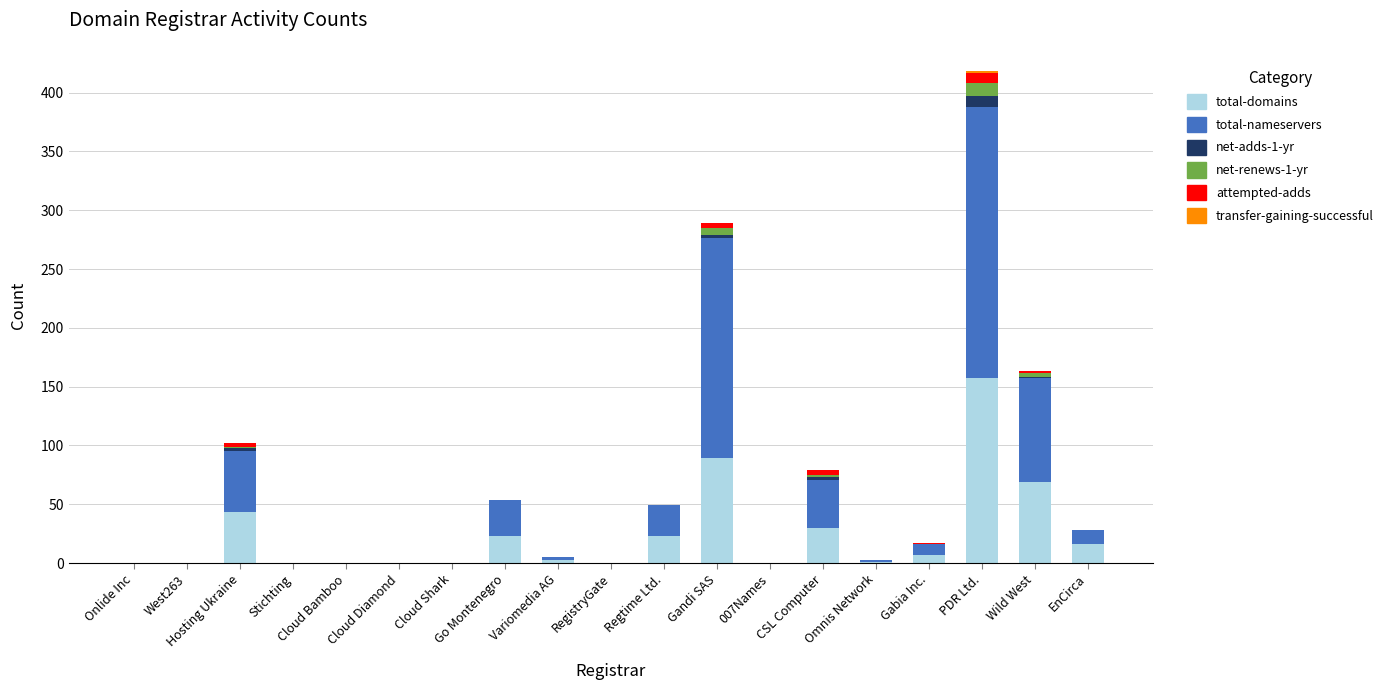

At which category is the sum across all series the highest?

PDR Ltd.